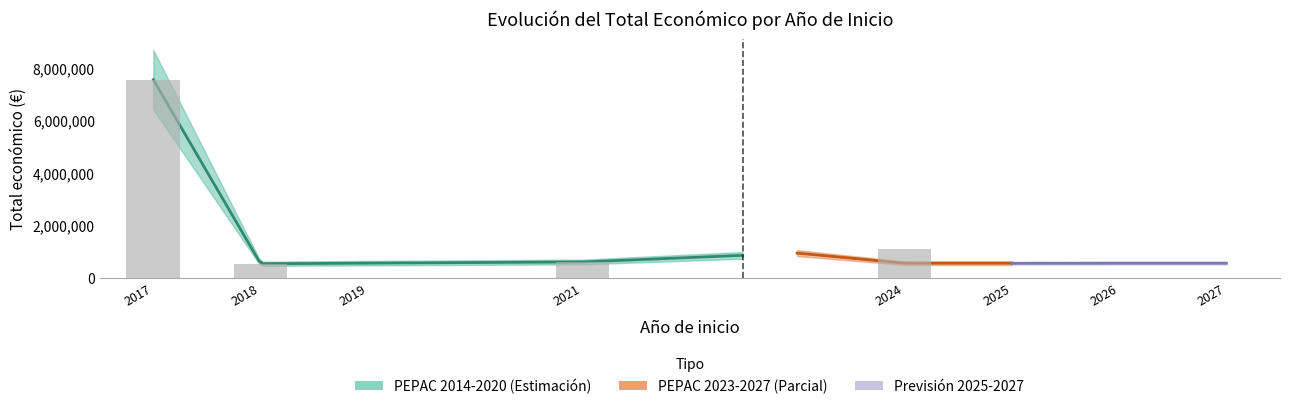

Is it true that the value at 2024 is 600000?

True